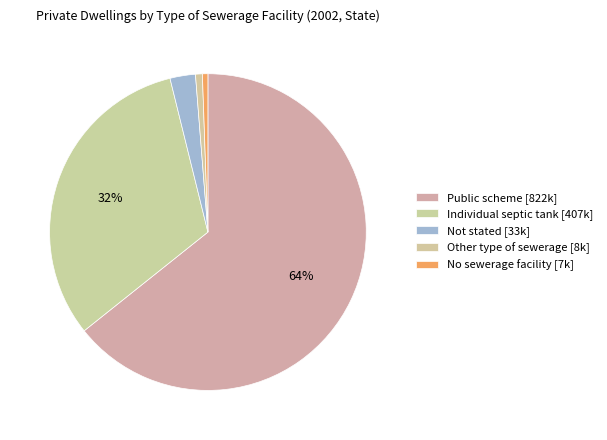

Count the number of slices in the pie.

5